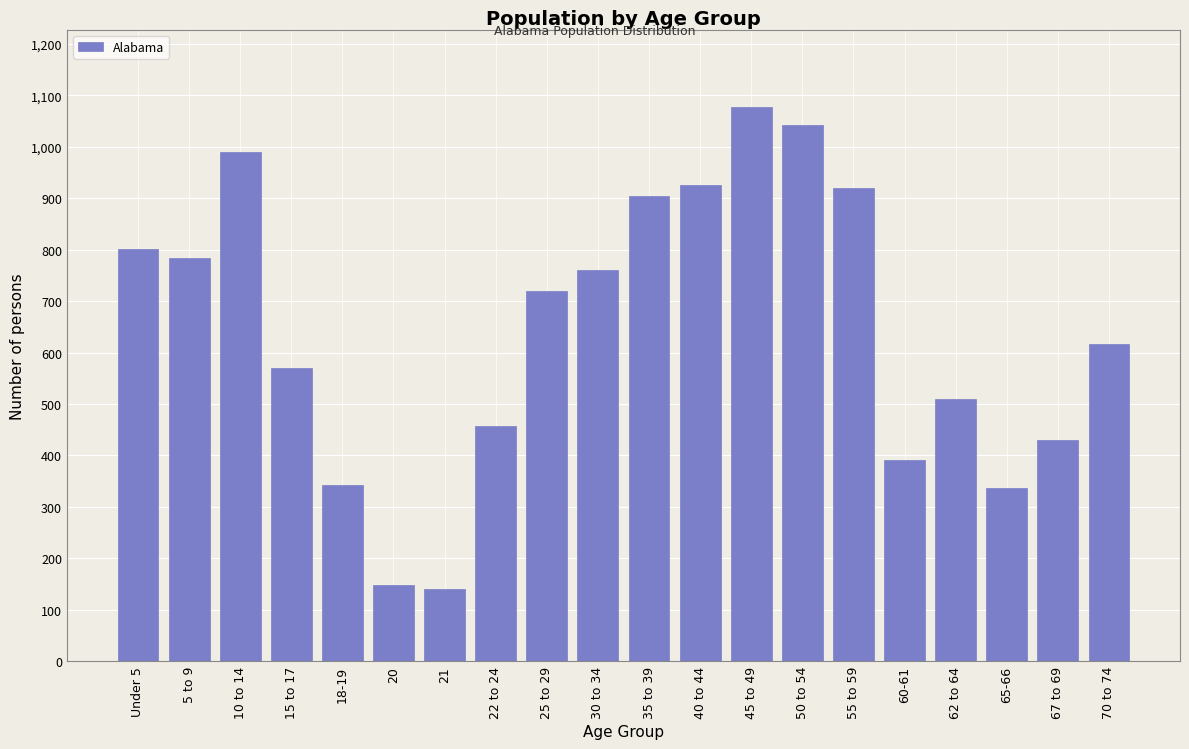

Reading right to left, what are all the values shown in this chart?

70 to 74=617	67 to 69=430	65-66=337	62 to 64=510	60-61=391	55 to 59=919	50 to 54=1042	45 to 49=1078	40 to 44=926	35 to 39=904	30 to 34=760	25 to 29=720	22 to 24=458	21=141	20=148	18-19=342	15 to 17=570	10 to 14=990	5 to 9=783	Under 5=801